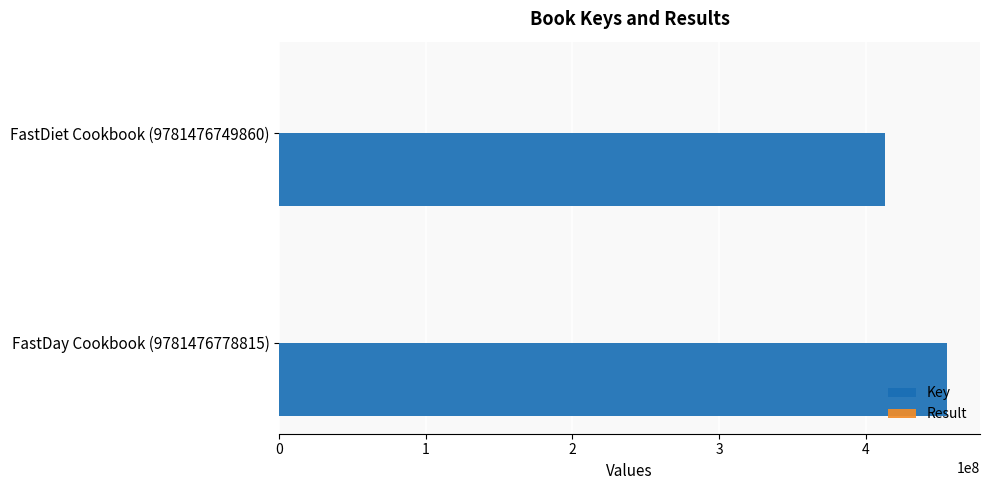

At which category is the sum across all series the highest?

FastDay Cookbook (9781476778815)